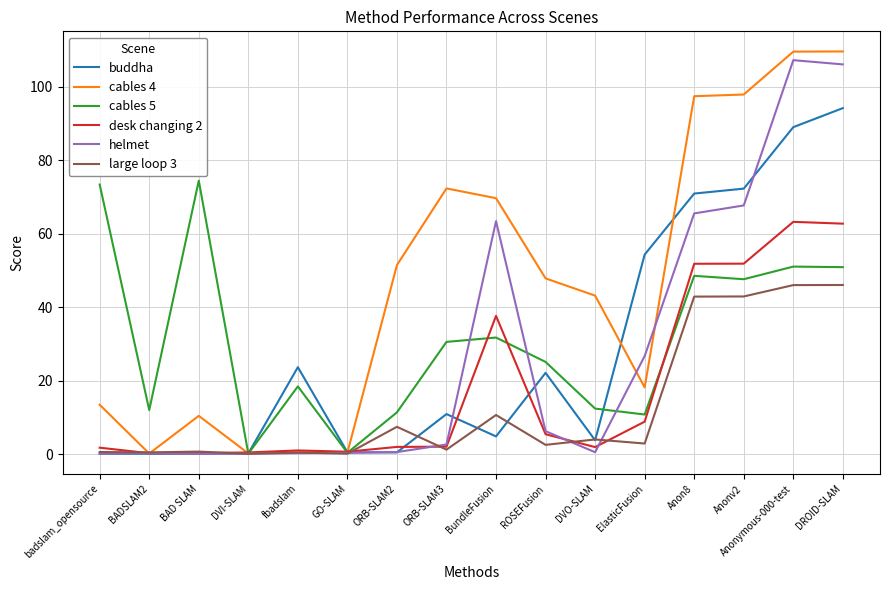

At how many categories does at least one series exceed 106?

2